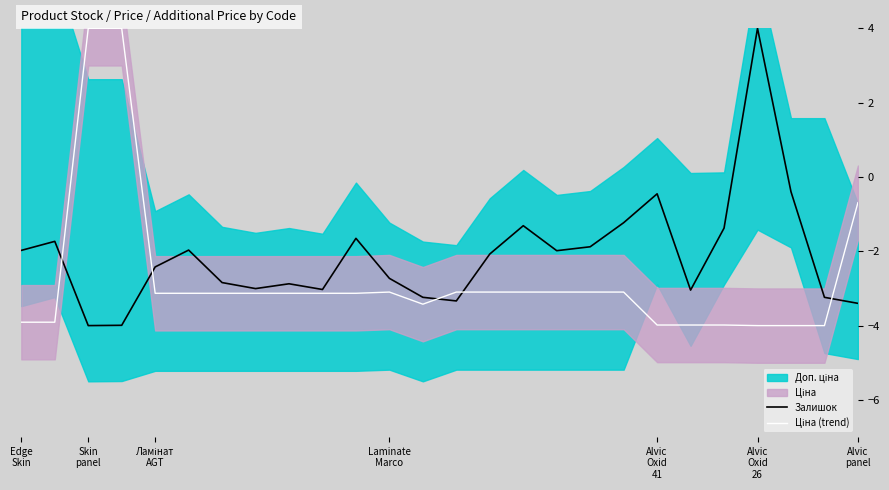

Between 14 and 16, which is larger?

16